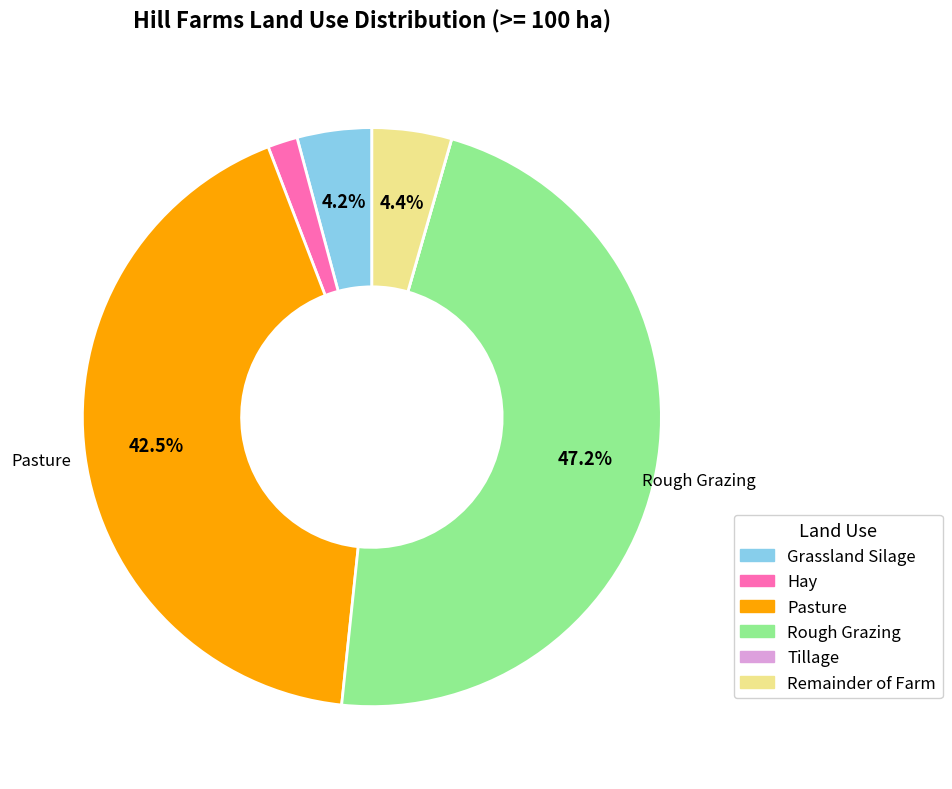

Which category has the biggest portion of the pie?

Rough Grazing